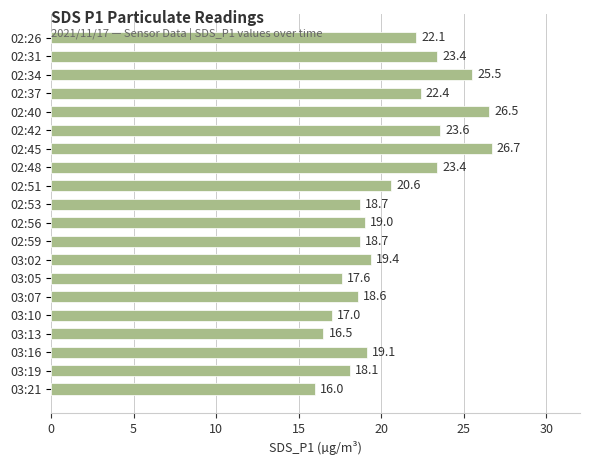

What is the difference between the maximum and minimum values?

10.7